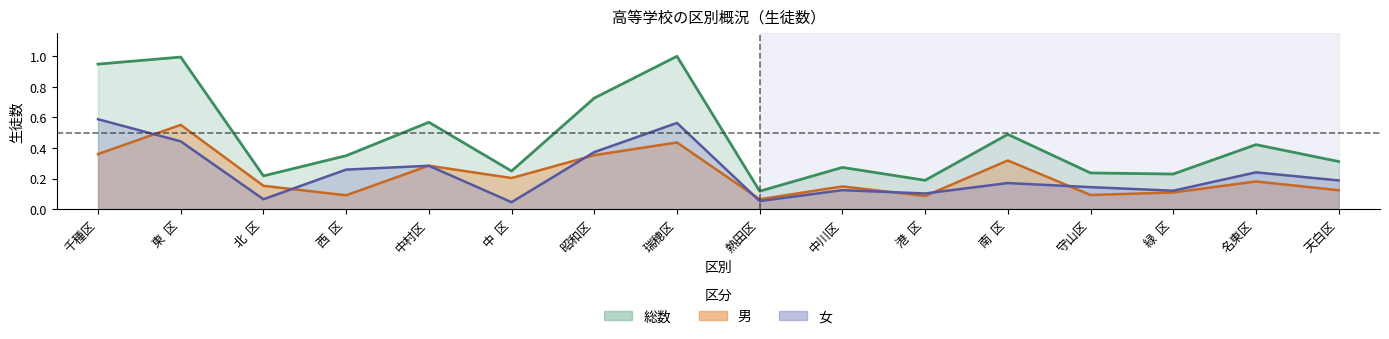

True or false: 女 has a value of 0.1 at 北  区.

False